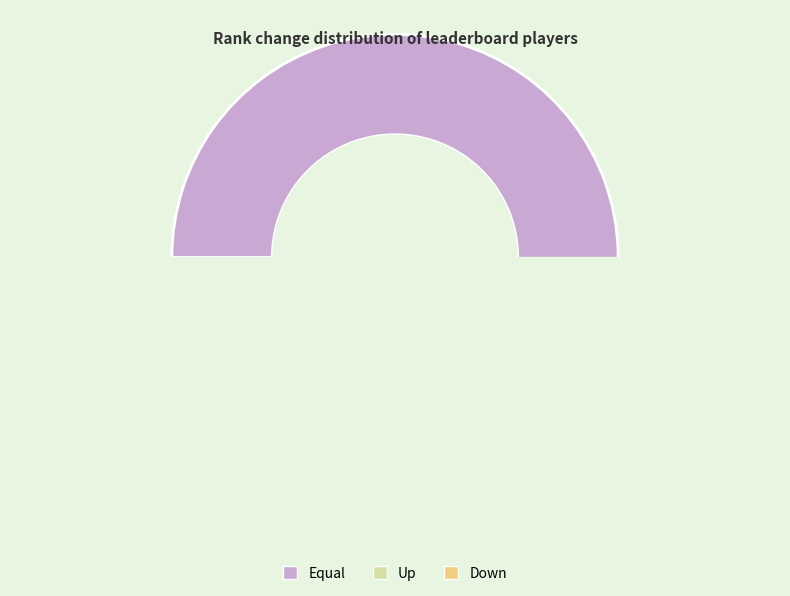

Rank the categories by value from lowest to highest.

down, up, equal